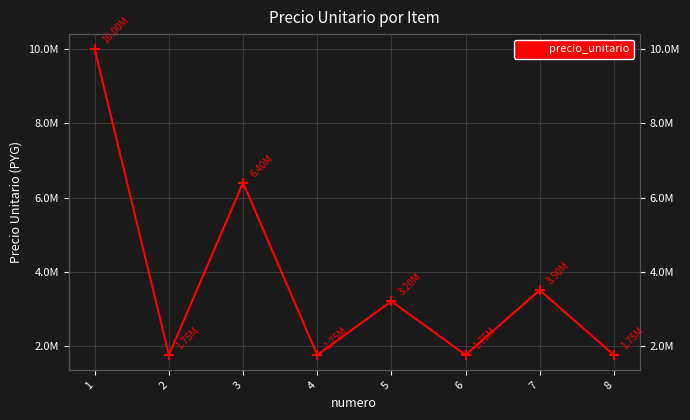

Count the number of categories in the chart.

8